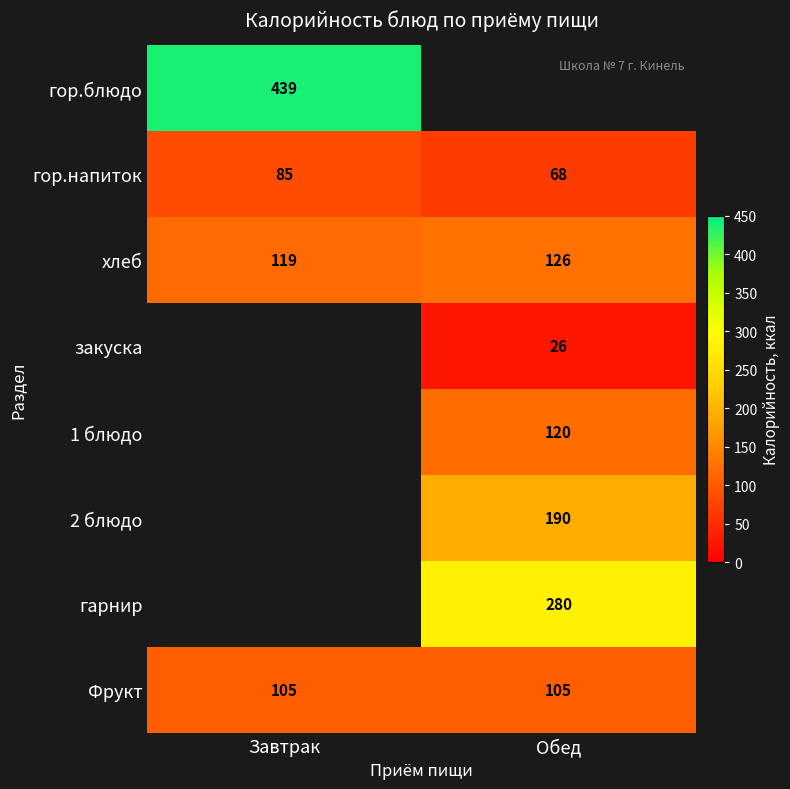

What value does the Фрукт series have at Завтрак?

105